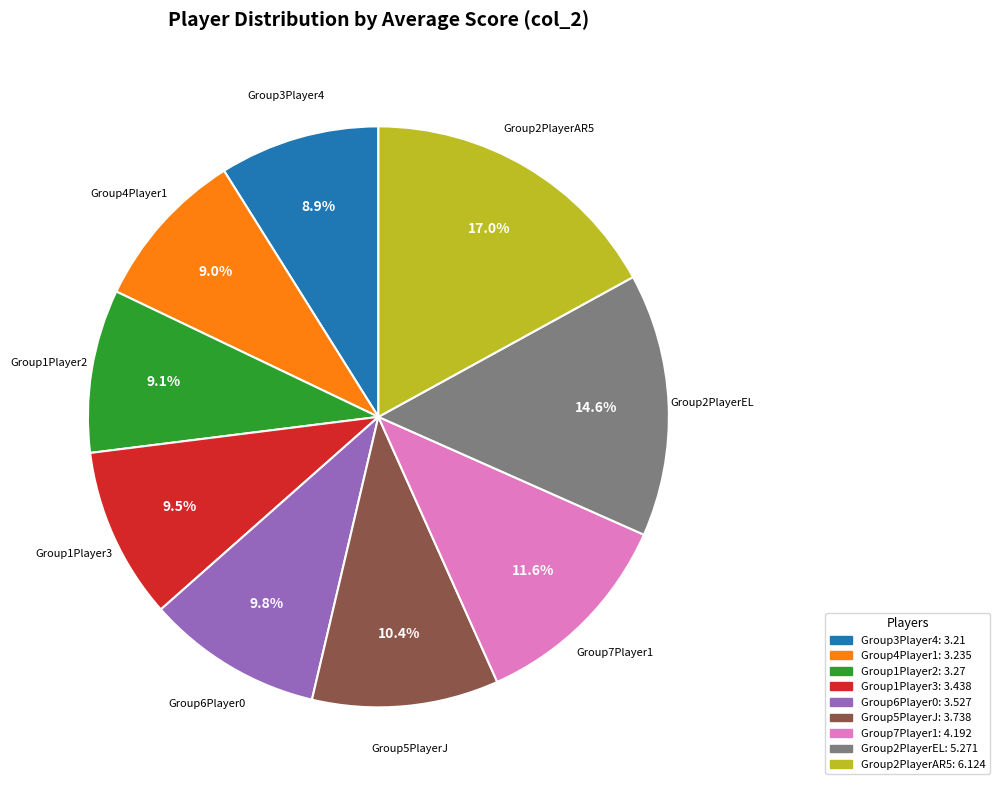

Between Group6Player0 and Group2PlayerEL, which is larger?

Group2PlayerEL